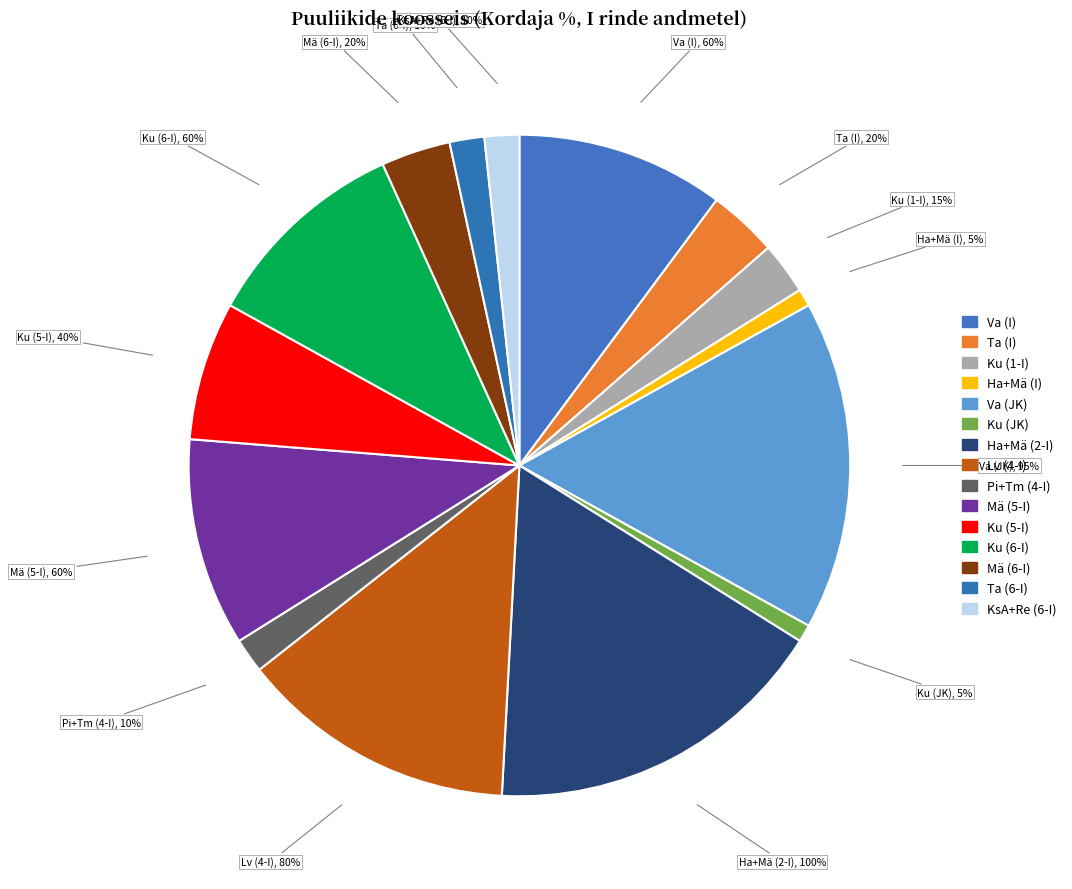

Rank the categories by value from lowest to highest.

Ha+Mä (I), Ku (JK), Pi+Tm (4-I), Ta (6-I), KsA+Re (6-I), Ku (1-I), Ta (I), Mä (6-I), Ku (5-I), Va (I), Mä (5-I), Ku (6-I), Lv (4-I), Va (JK), Ha+Mä (2-I)